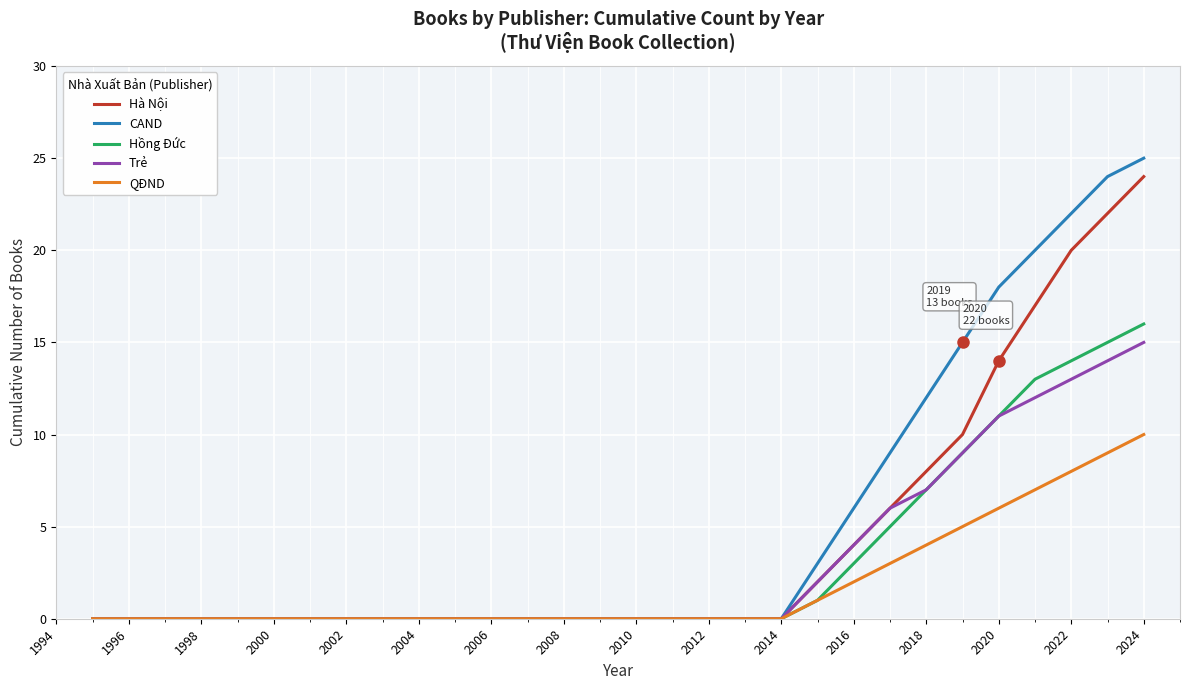

Which series has the widest spread of values?

CAND